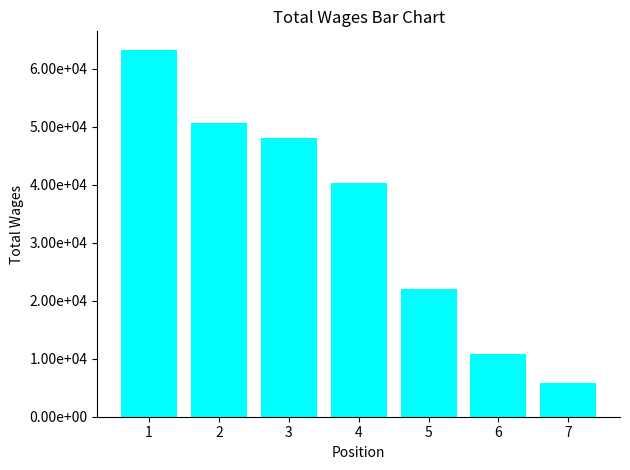

The value at 6 is 15658. True or false?

False